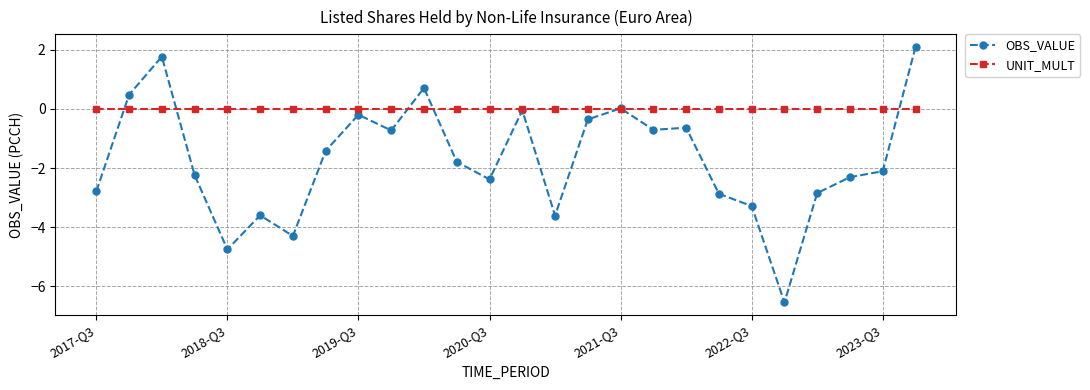

Which series has the largest total across all categories?

UNIT_MULT